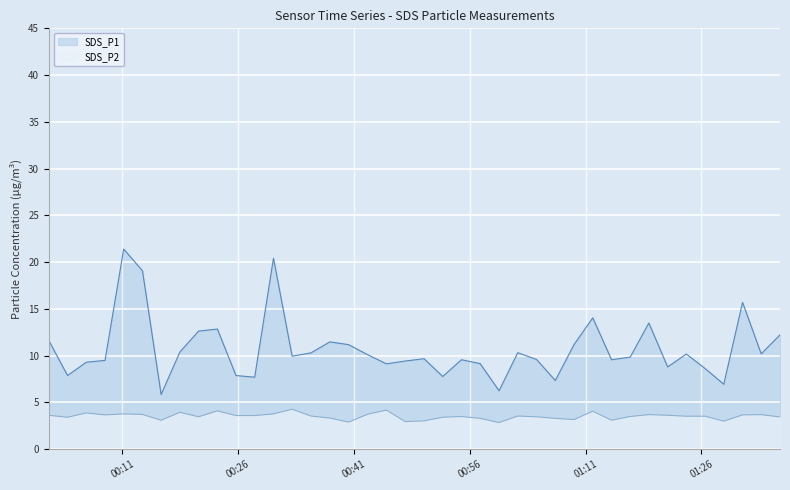

At which category is the sum across all series the highest?

2022/07/08 00:11:11